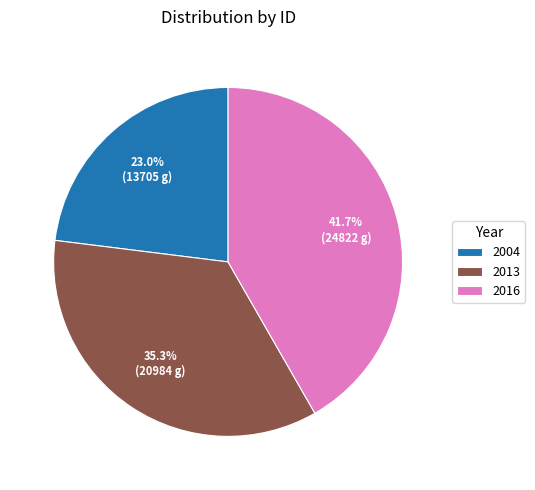

Between 2004 and 2016, which is larger?

2016